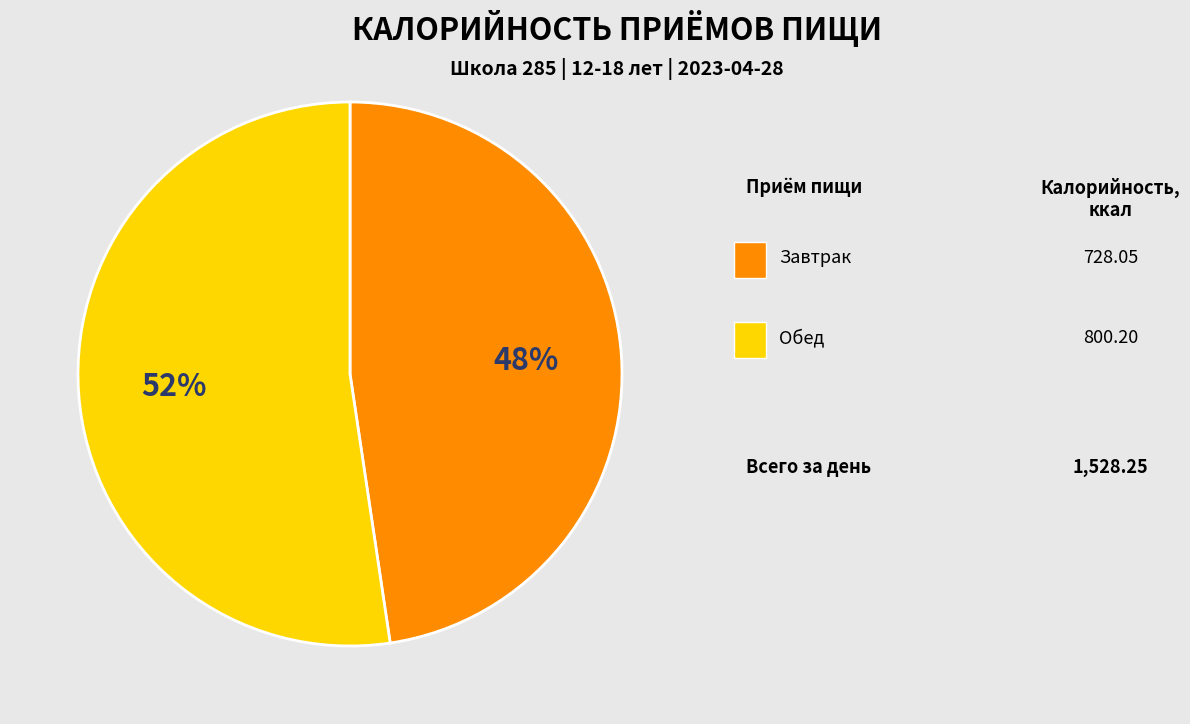

Count the number of slices in the pie.

2